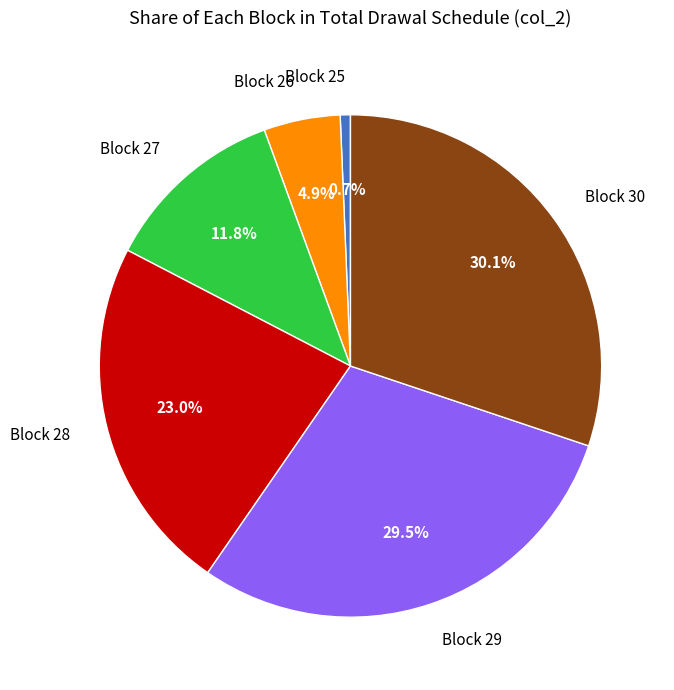

Which has a higher value, Block 28 or Block 27?

Block 28